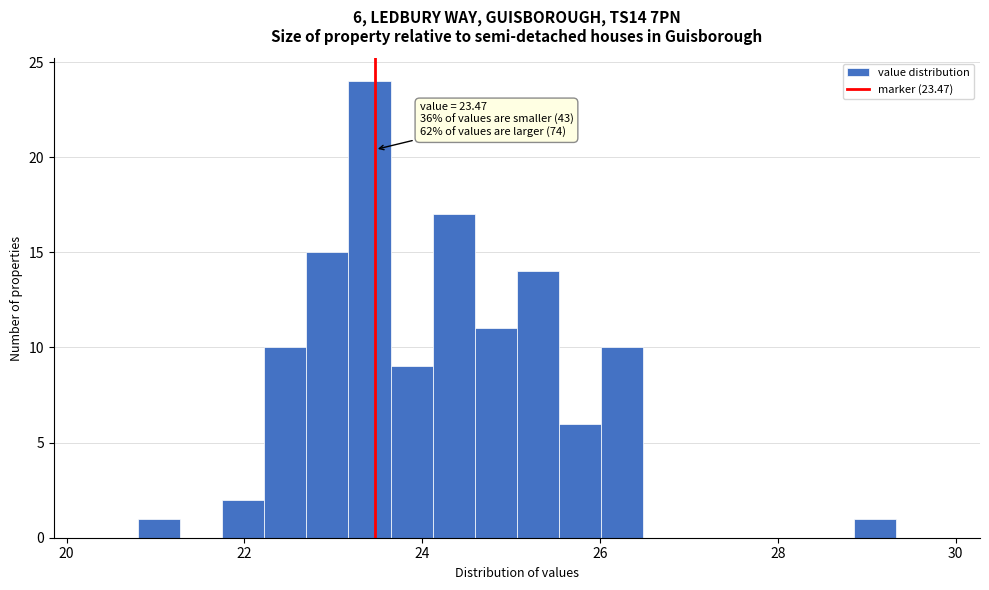

Read against the x-axis, roughly where is the centre of the tallest bar?

23.4